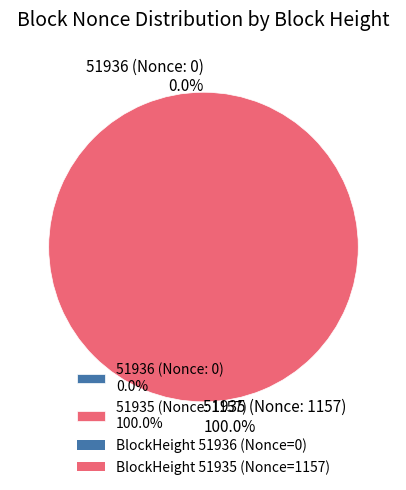

Does any single category account for the majority?

Yes